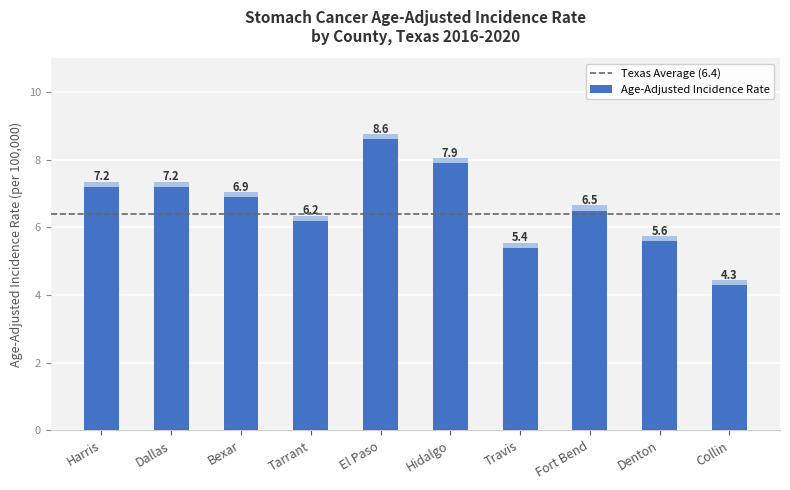

Between Travis and Denton, which is larger?

Denton